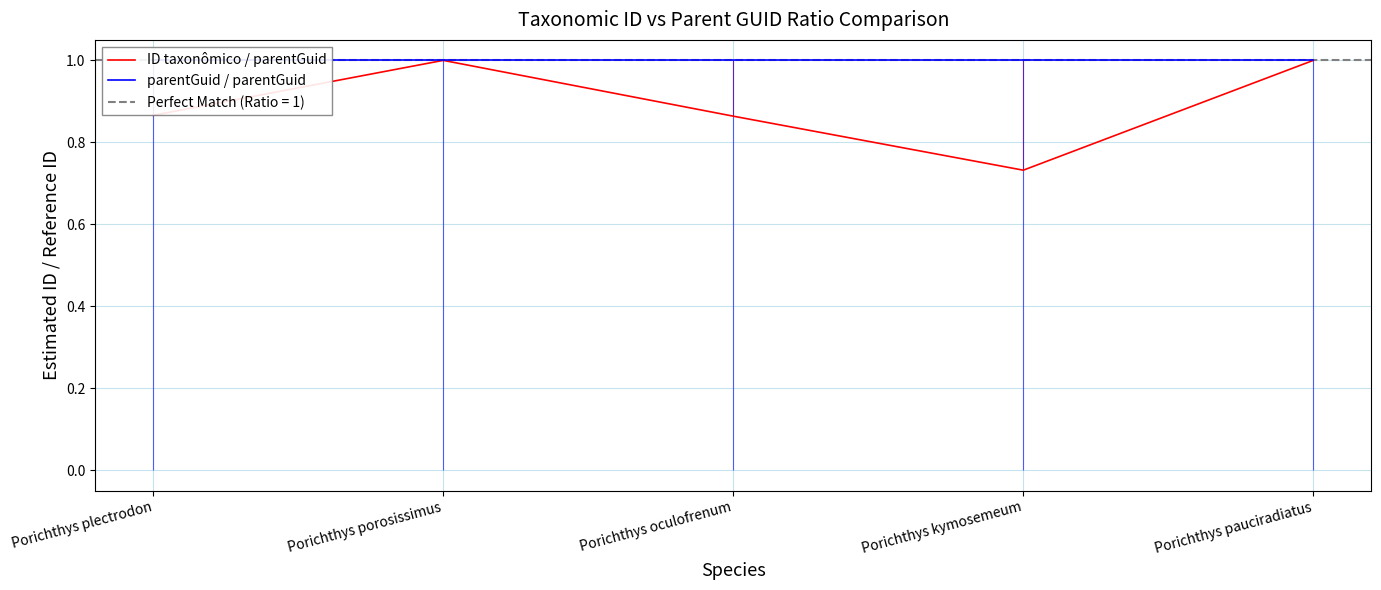

Where do ID taxonômico / parentGuid and parentGuid / parentGuid first cross each other?

Porichthys plectrodon and Porichthys porosissimus